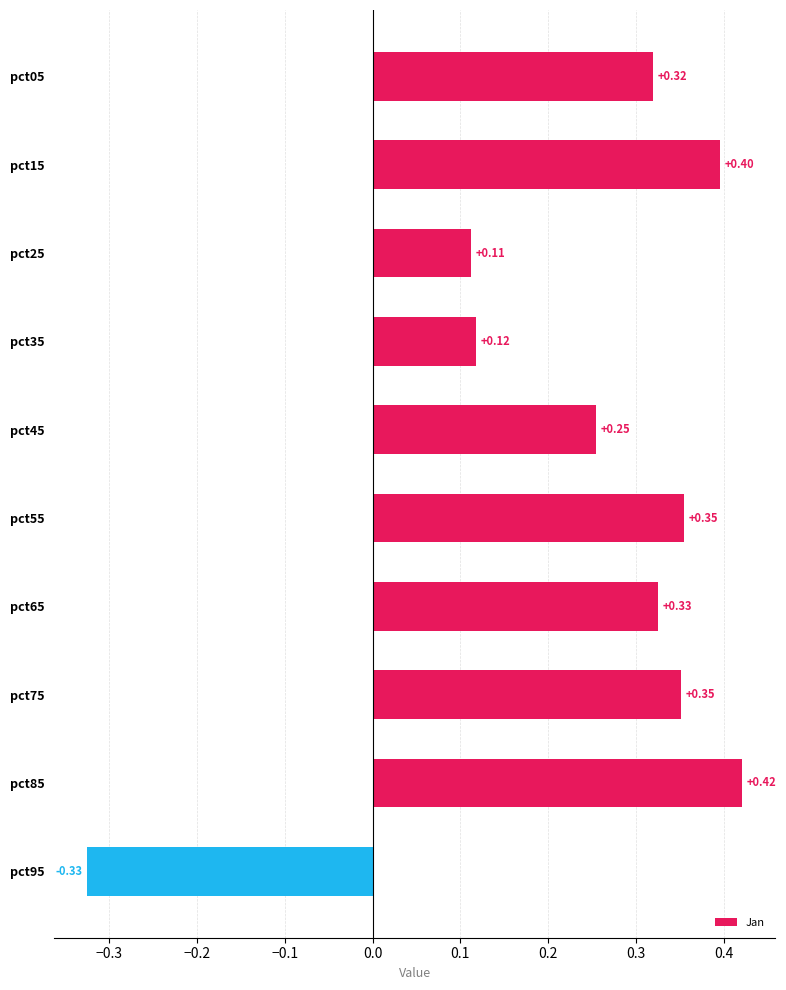

Which label corresponds to the smallest value in the chart?

pct95